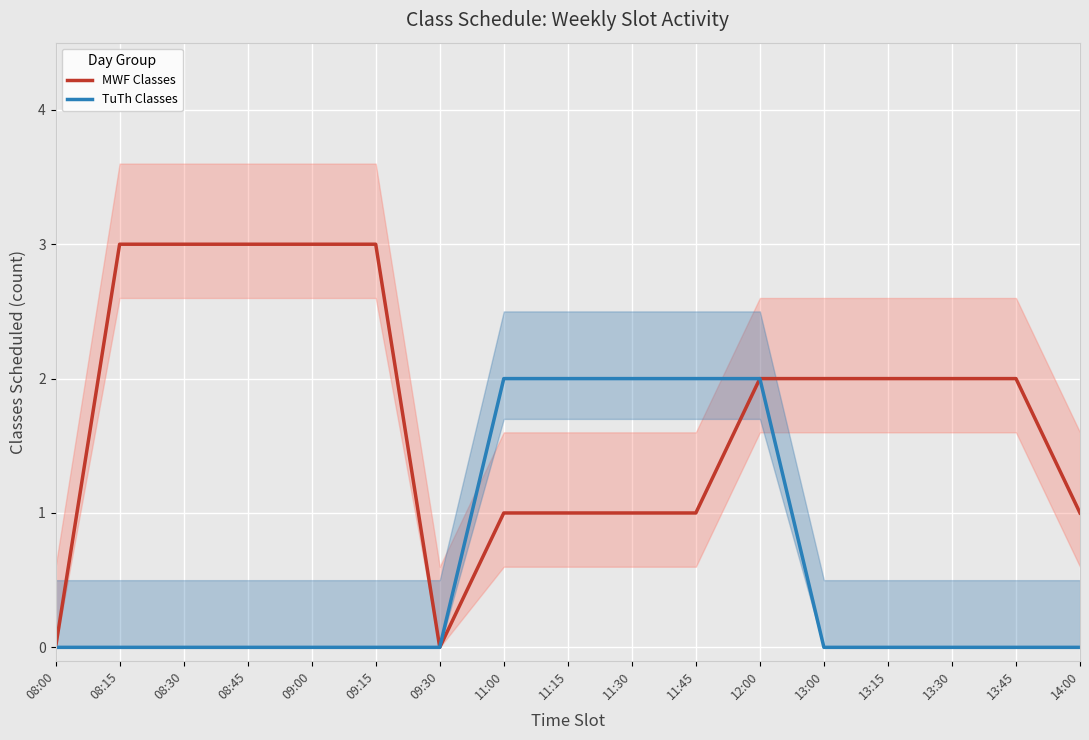

What is the spread (max minus min) of values at 08:15?

3